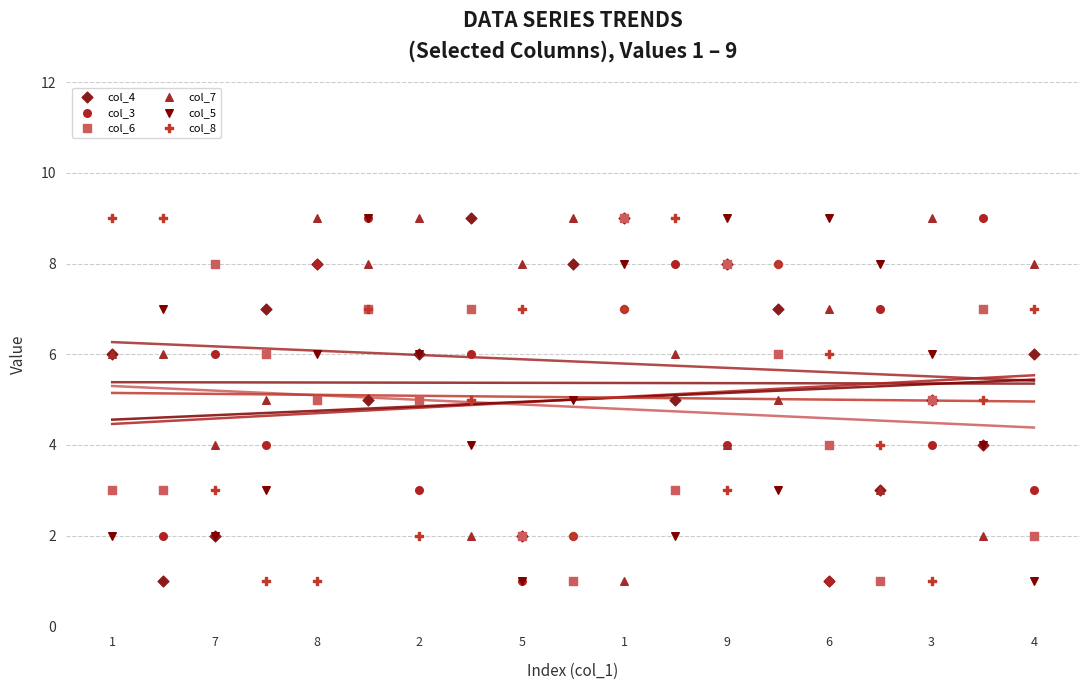

What are all the series names shown in the legend?

col_4, col_3, col_6, col_7, col_5, col_8